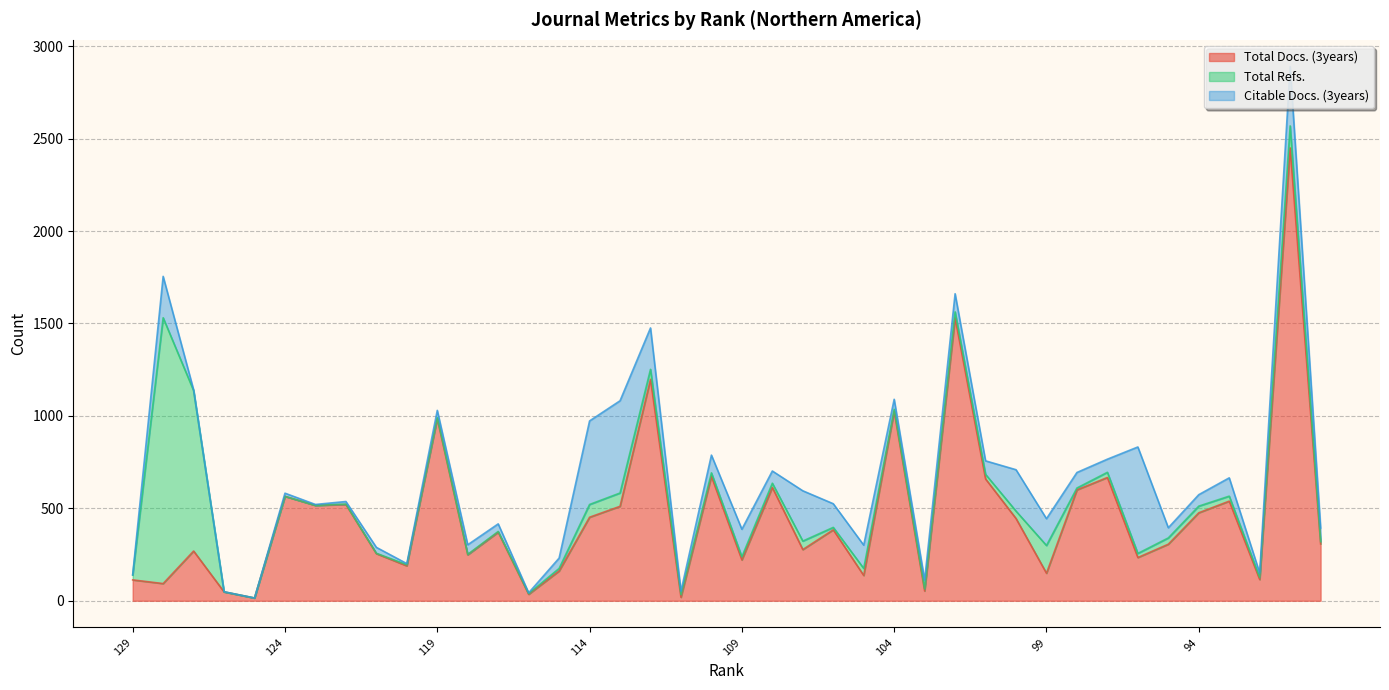

What is the minimum value for Total Docs. (3years)?

15